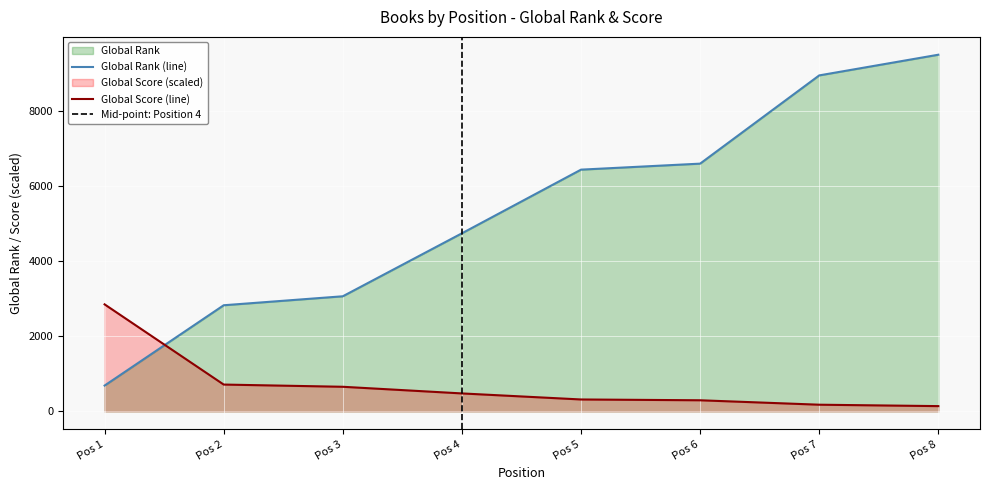

What is the maximum value for Global Rank (line)?

9502.0